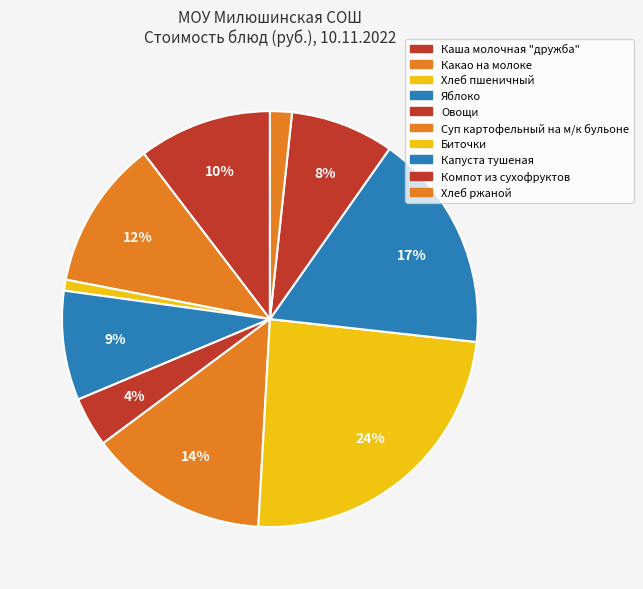

Combined, do Овощи and Капуста тушеная account for over 50%?

No